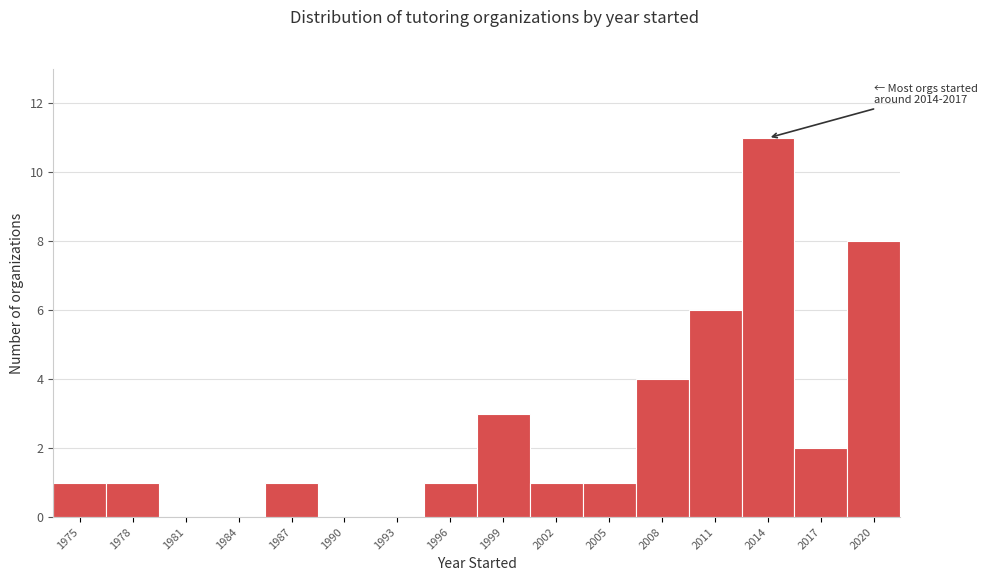

Reading right to left, what are all the values shown in this chart?

2020=8	2017=2	2014=11	2011=6	2008=4	2005=1	2002=1	1999=3	1996=1	1993=0	1990=0	1987=1	1984=0	1981=0	1978=1	1975=1